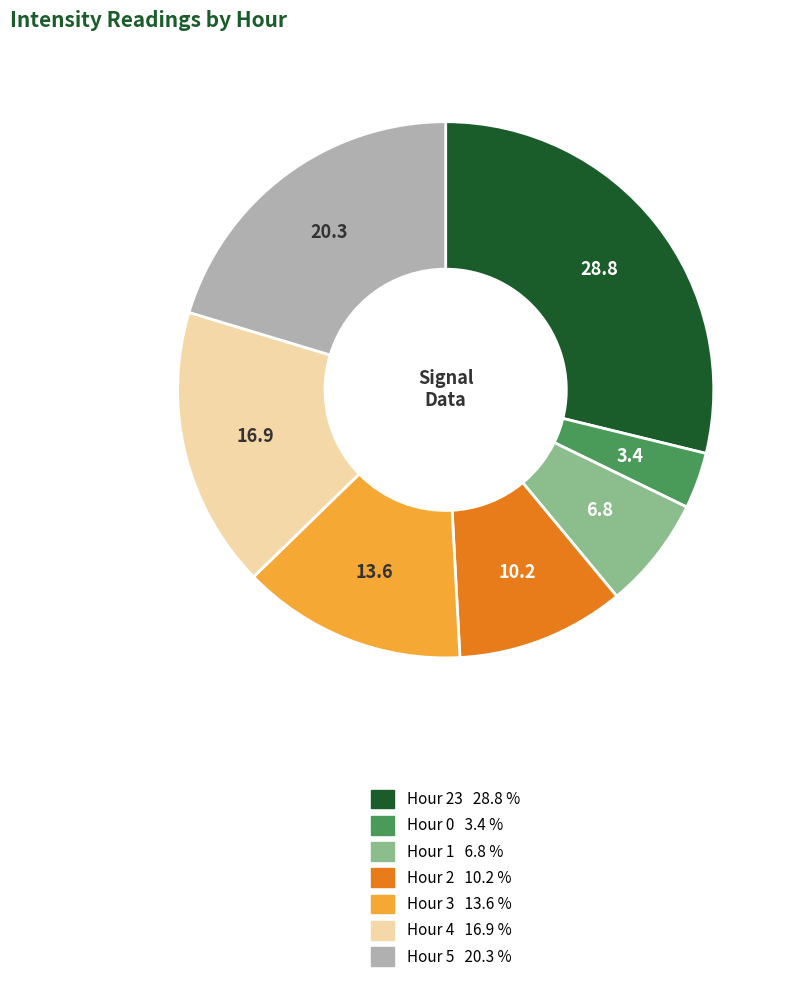

How many segments does this pie chart have?

7